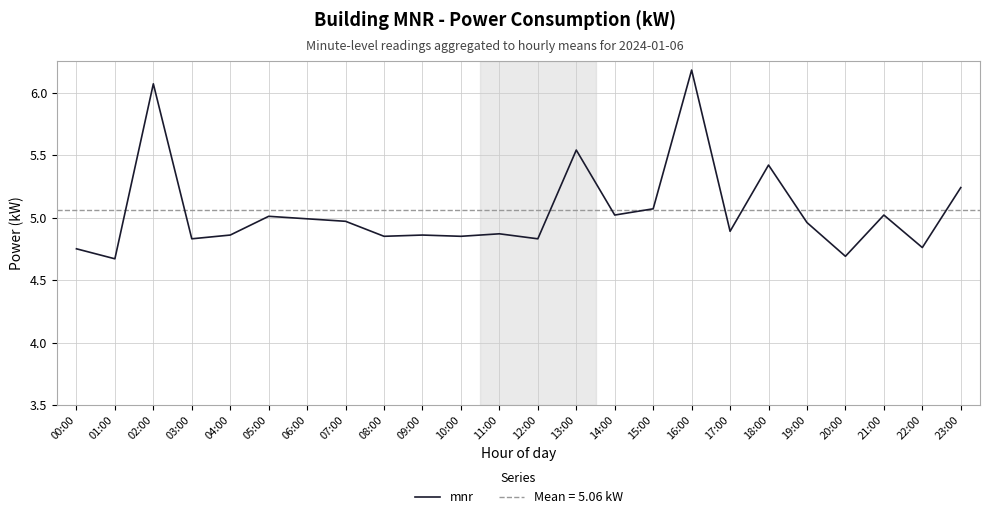

What position from the right is 07:00?

17